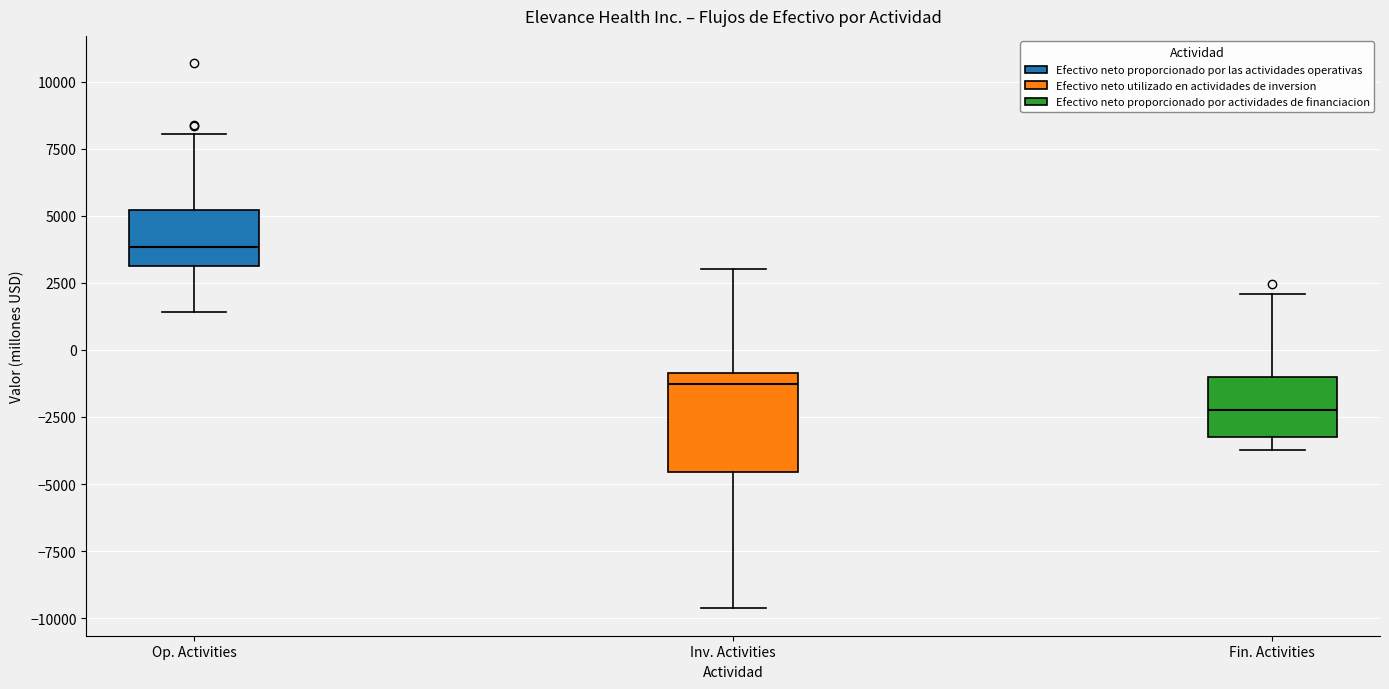

Comparing the boxes themselves (not the whiskers), which one is the tallest?

Inv. Activities